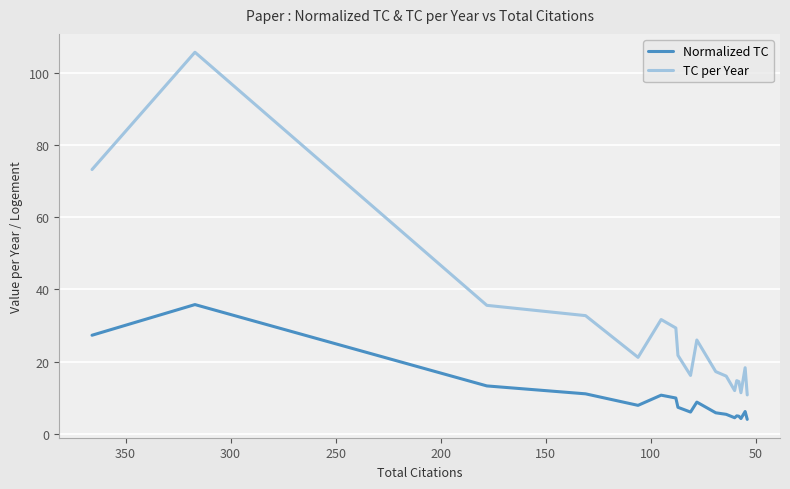

How many values in the Normalized TC series are below 6?

9